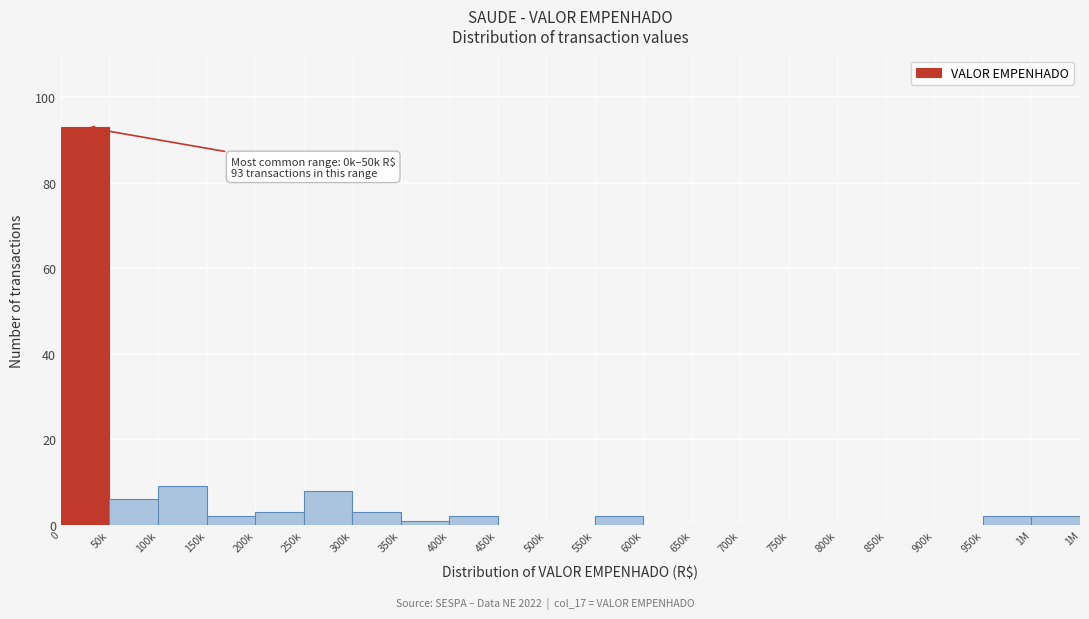

Reading left to right, transcribe all the data shown in this chart.

0=93	50k=6	100k=9	150k=2	200k=3	250k=8	300k=3	350k=1	400k=2	450k=0	500k=0	550k=2	600k=0	650k=0	700k=0	750k=0	800k=0	850k=0	900k=0	950k=2	1M=2